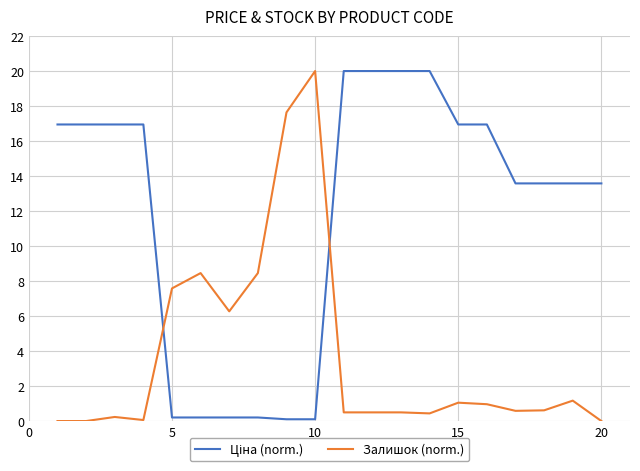

What is the maximum value for Залишок (norm.)?

20.0